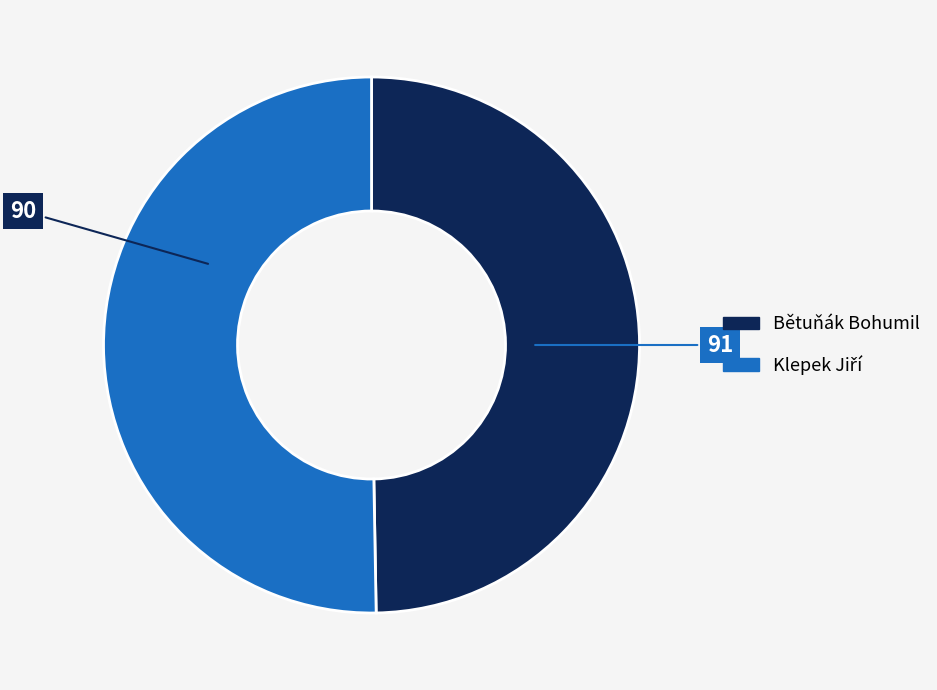

True or false: Bětuňák Bohumil accounts for 39% of the total.

False